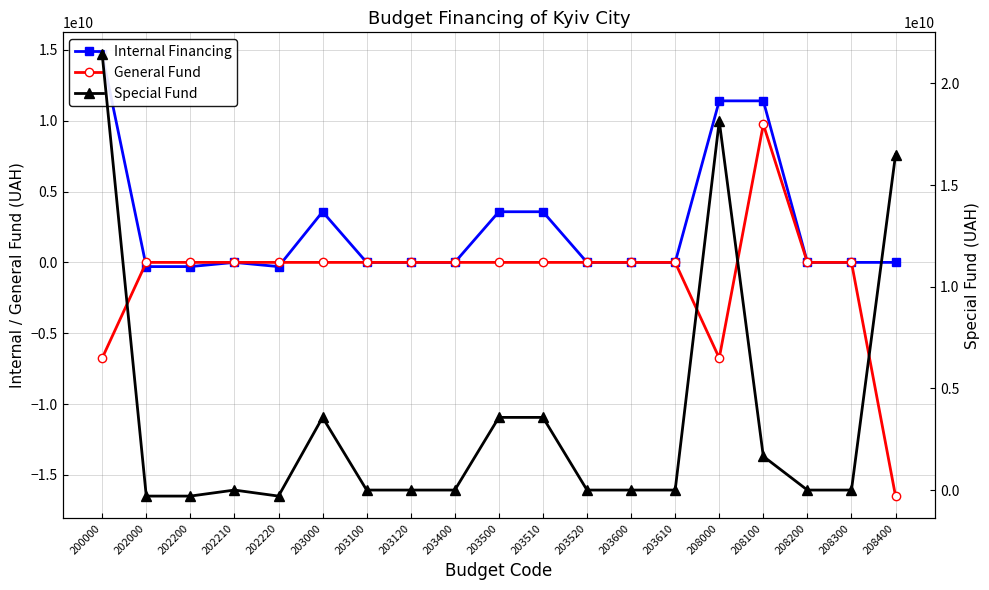

Where is Internal Financing nearest to the value 7190512722?

203000